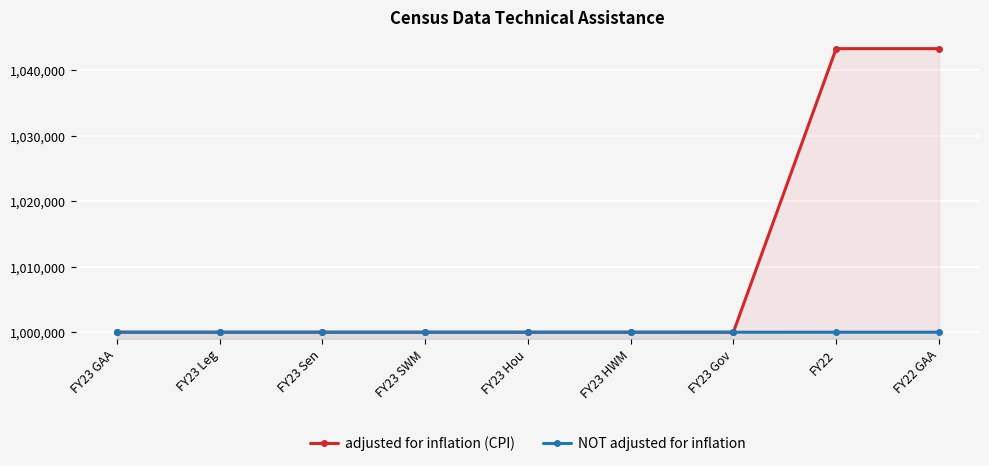

At which category is the sum across all series the highest?

FY22